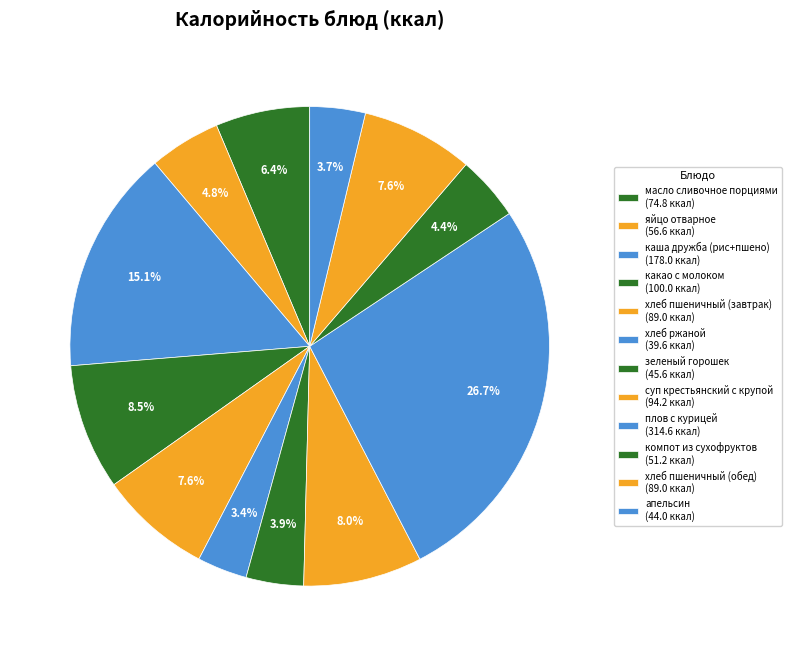

Count the number of slices in the pie.

12